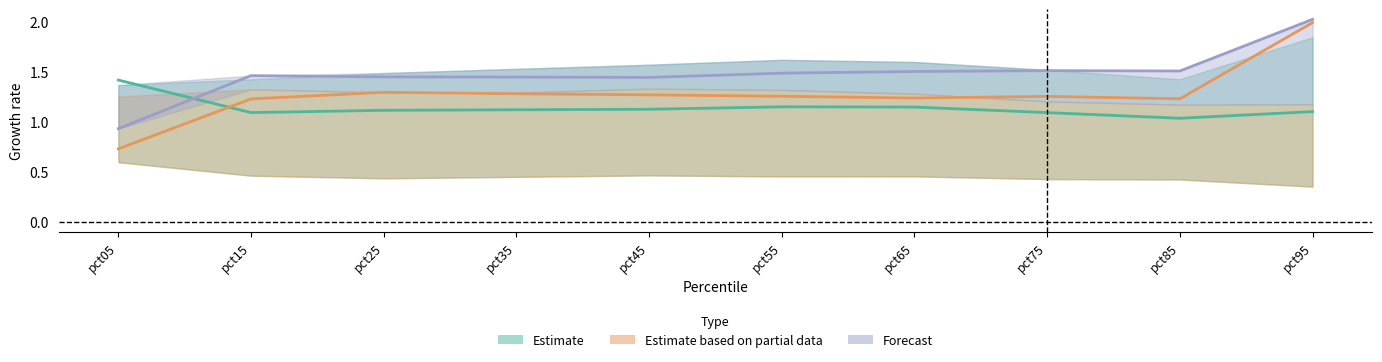

In Estimate based on partial data, how many points are higher than both neighbors (excluding endpoints)?

2